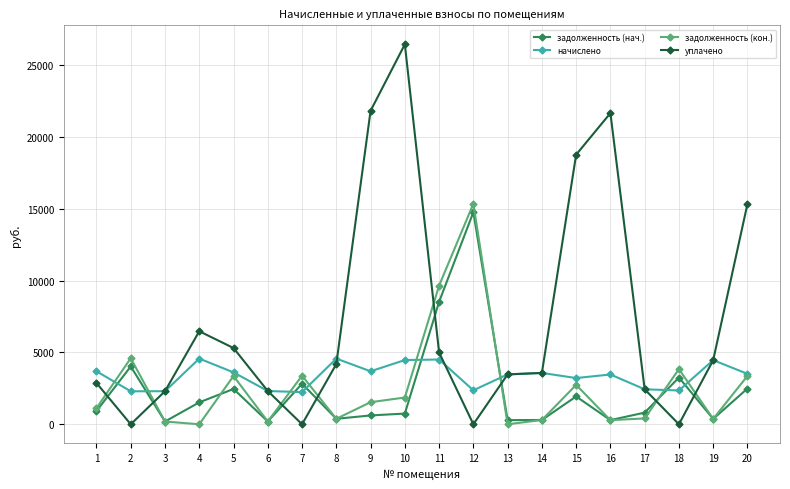

What are all the series names shown in the legend?

задолженность (нач.), начислено, задолженность (кон.), уплачено